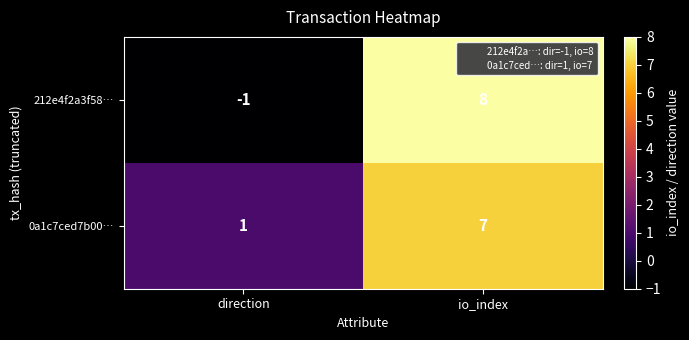

At which label is 212e4f2a3f58… closest to 3?

direction